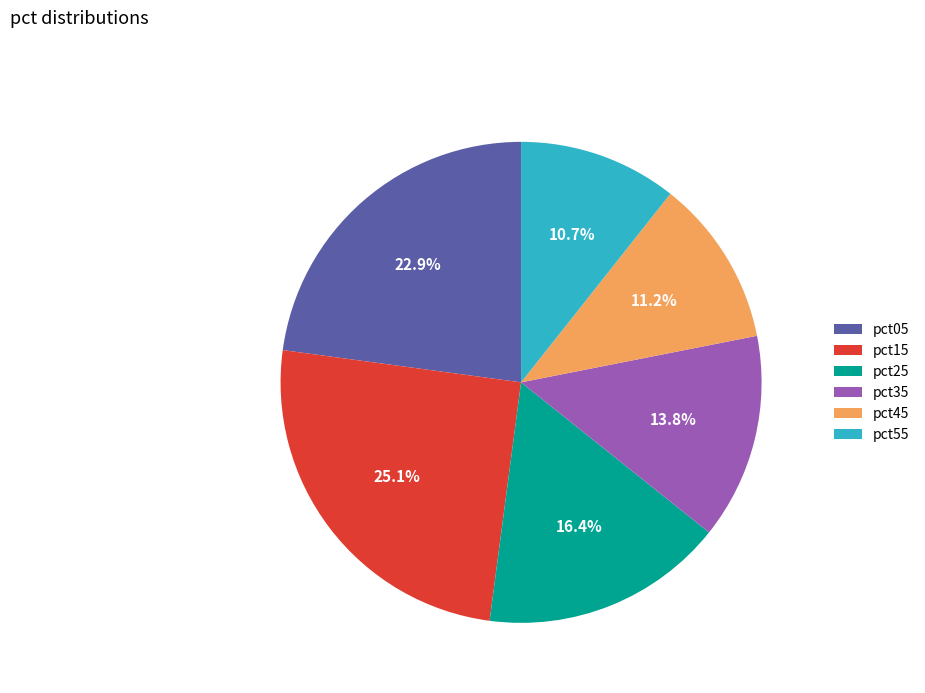

How many slices are in this pie chart?

6